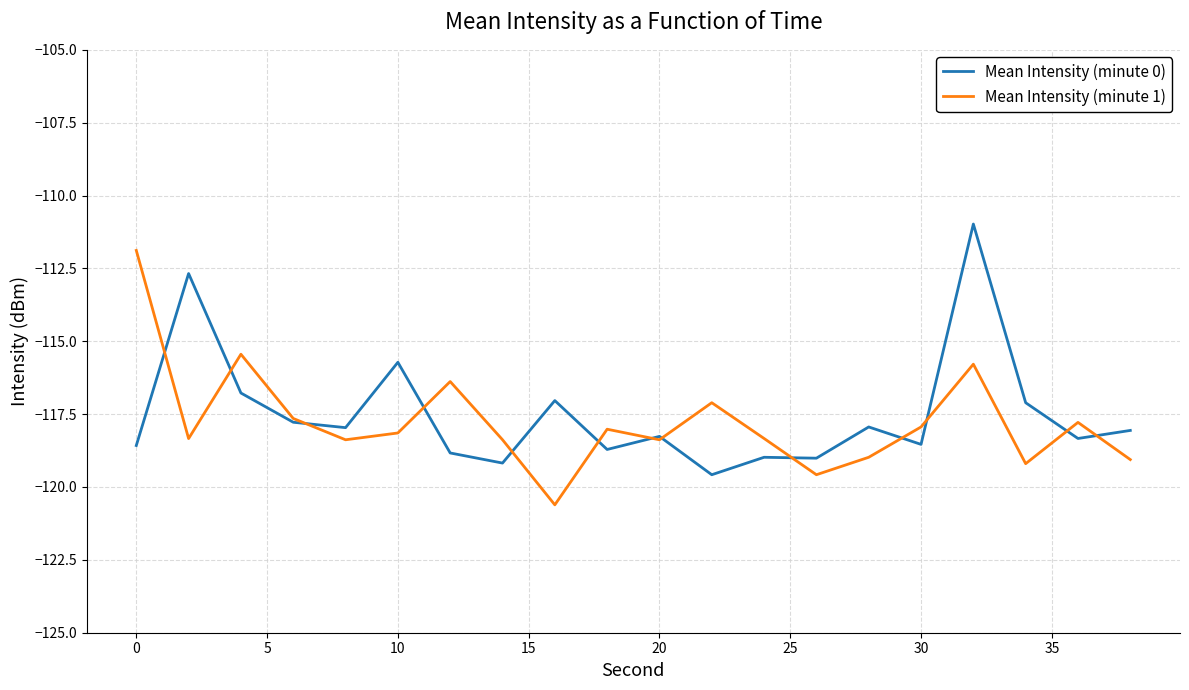

What is the difference between the second highest and minimum values in the Mean Intensity (minute 0) series?

6.9